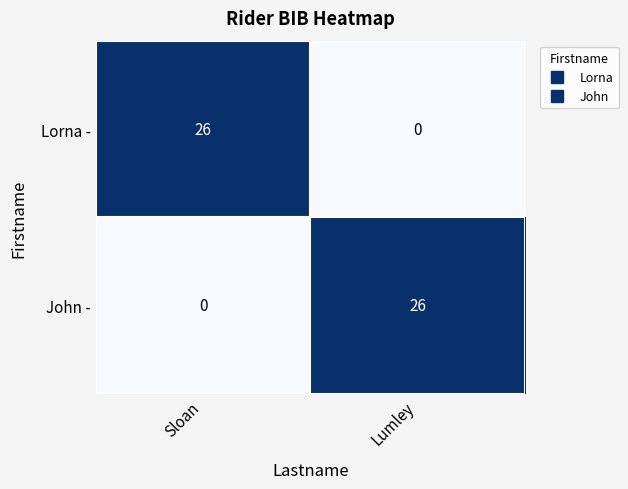

Rank the categories by Lorna - value from lowest to highest.

Lumley, Sloan